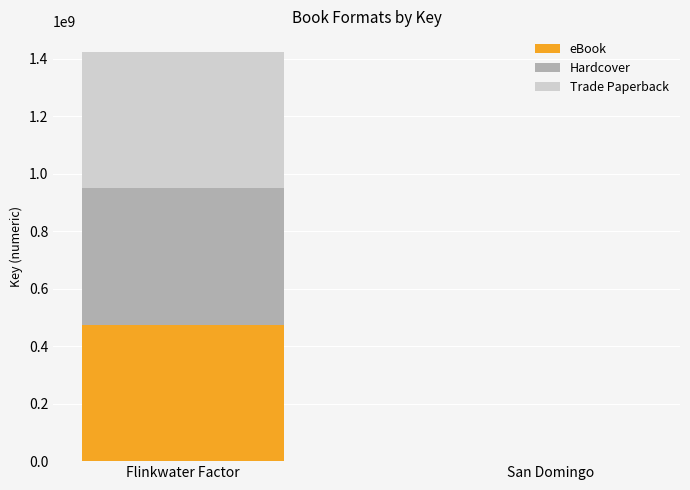

At which category is the sum across all series the highest?

Flinkwater Factor